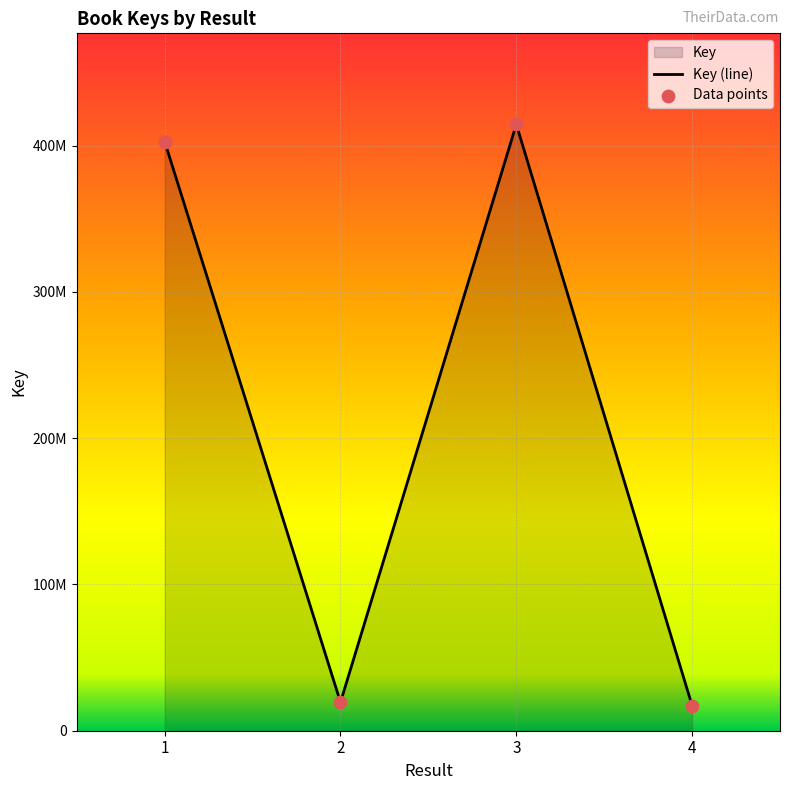

What is the change in value from 1 to 3?

+11819242